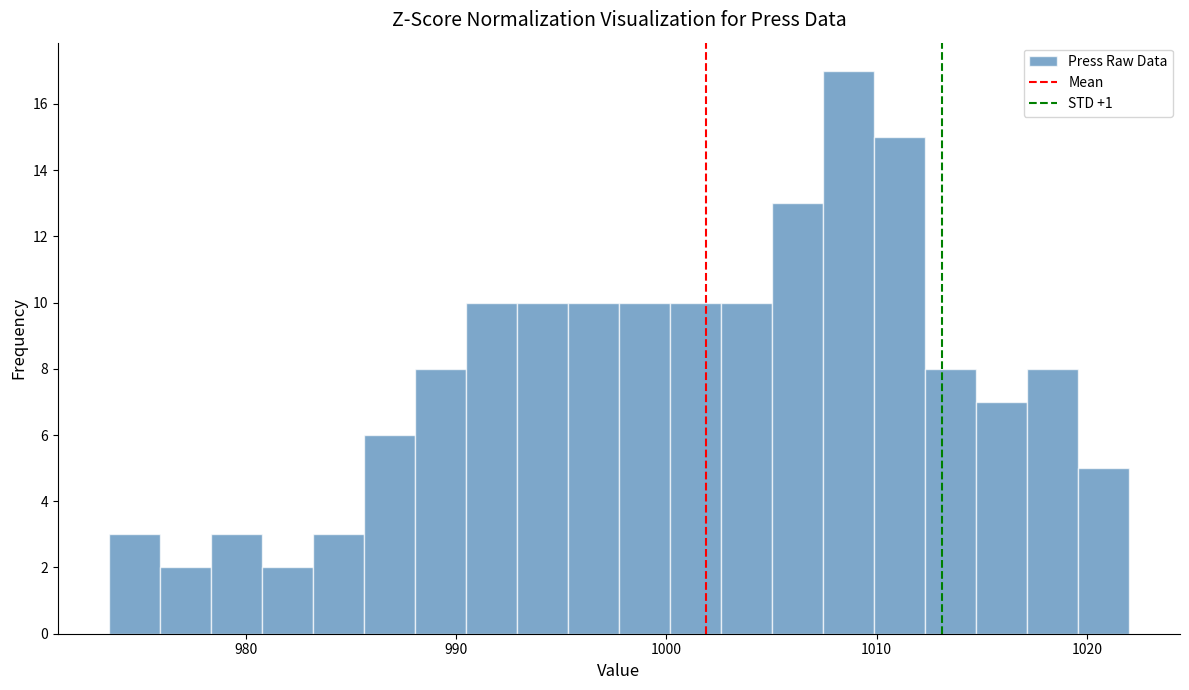

Read against the x-axis, roughly where is the centre of the tallest bar?

1009